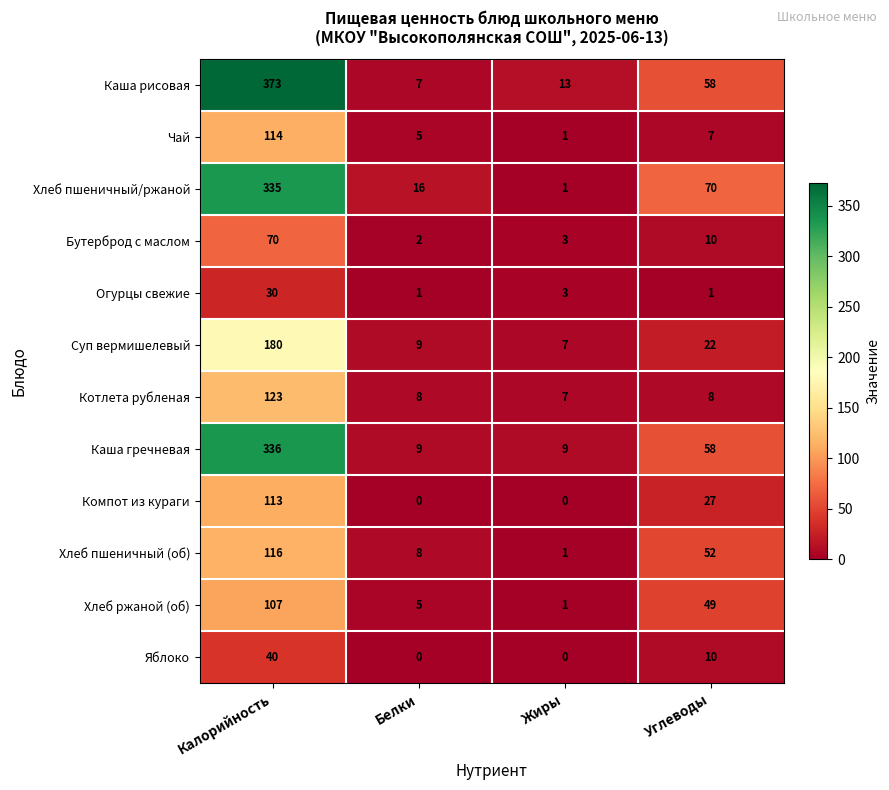

How many distinct data groups are displayed?

12